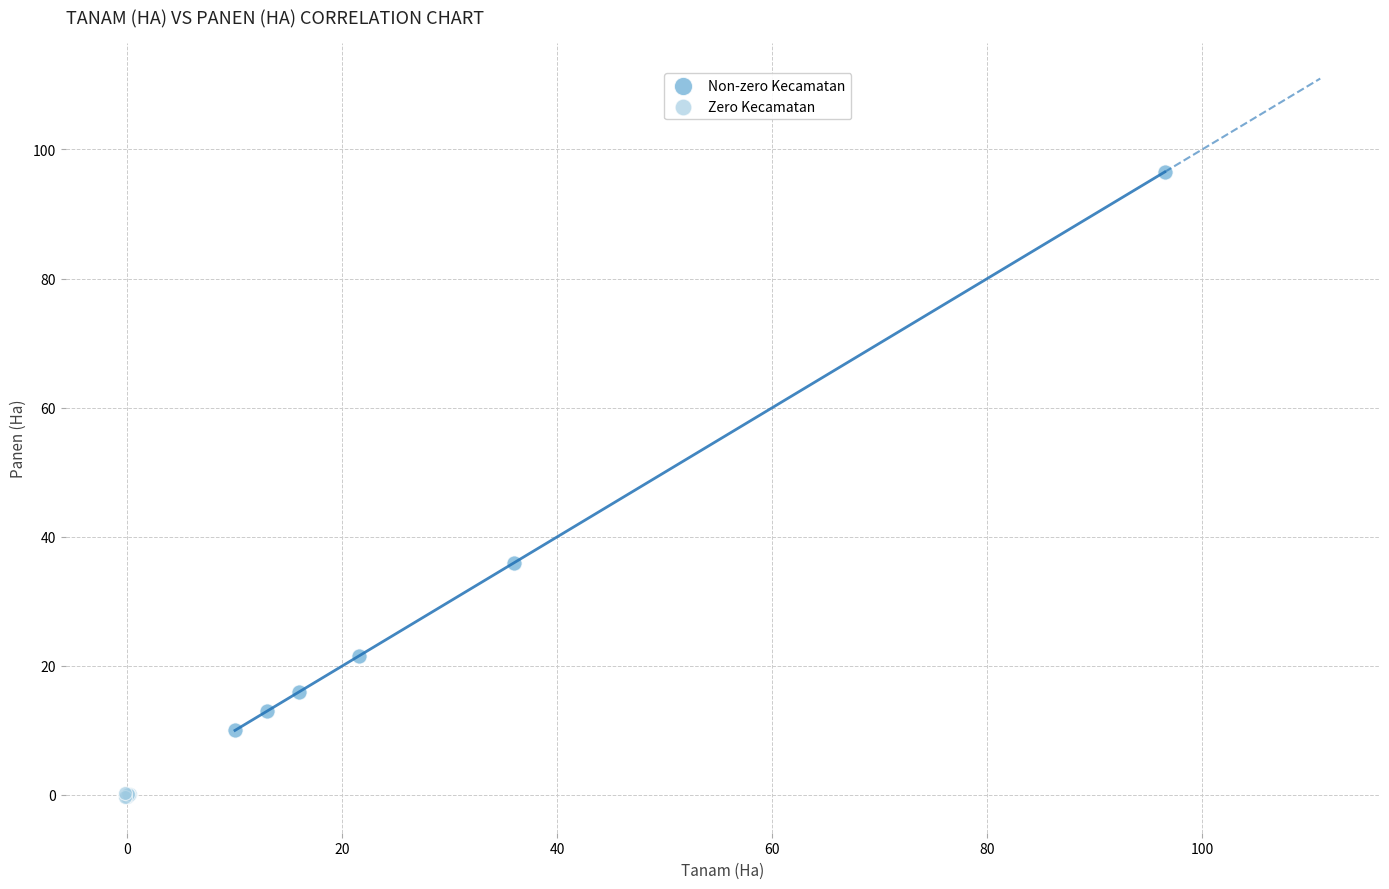

Which series has the largest Y range (max minus min)?

Non-zero Kecamatan